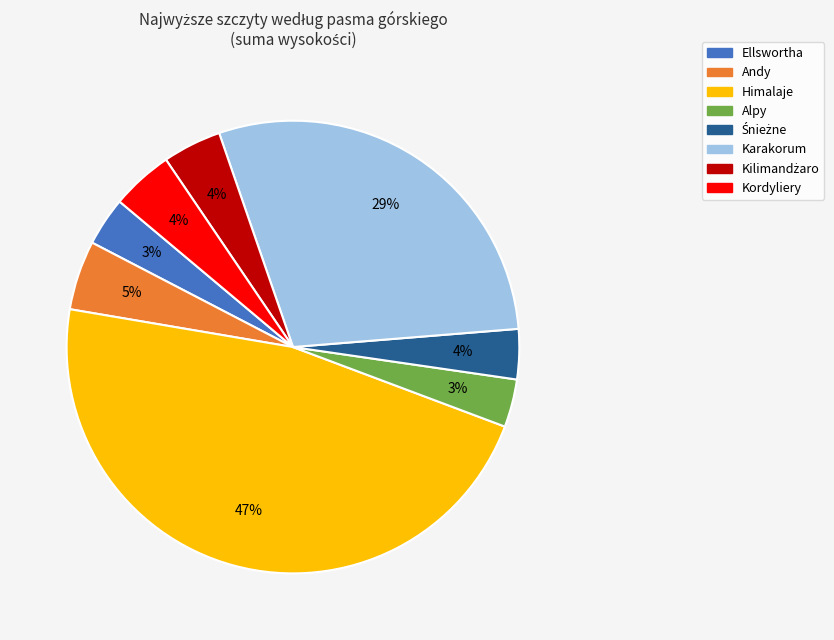

To the nearest percent, what is the average slice percentage?

12%